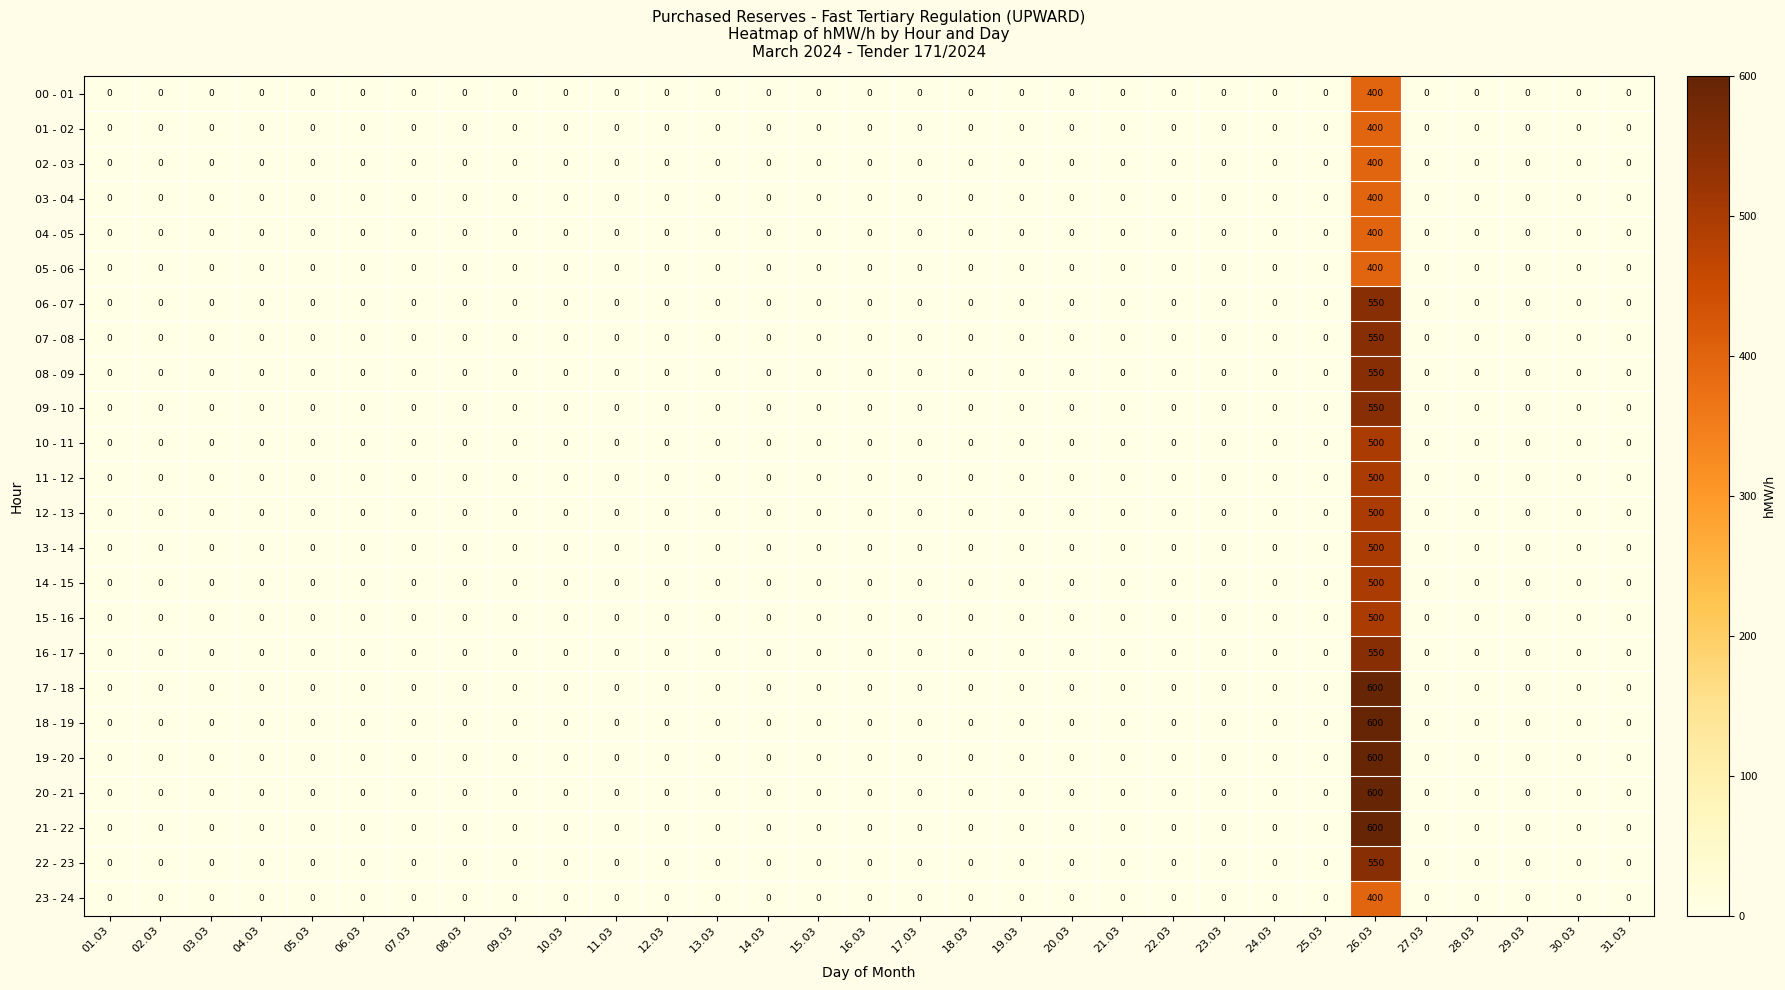

At how many categories does at least one series exceed 93?

1